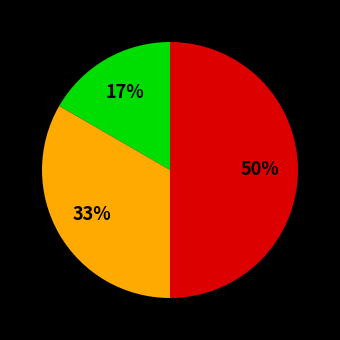

To the nearest percent, what is the difference between the largest and smallest slice percentages?

33%